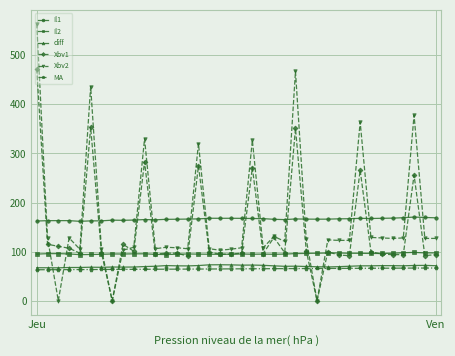

True or false: diff and Il1 intersect in this chart.

False